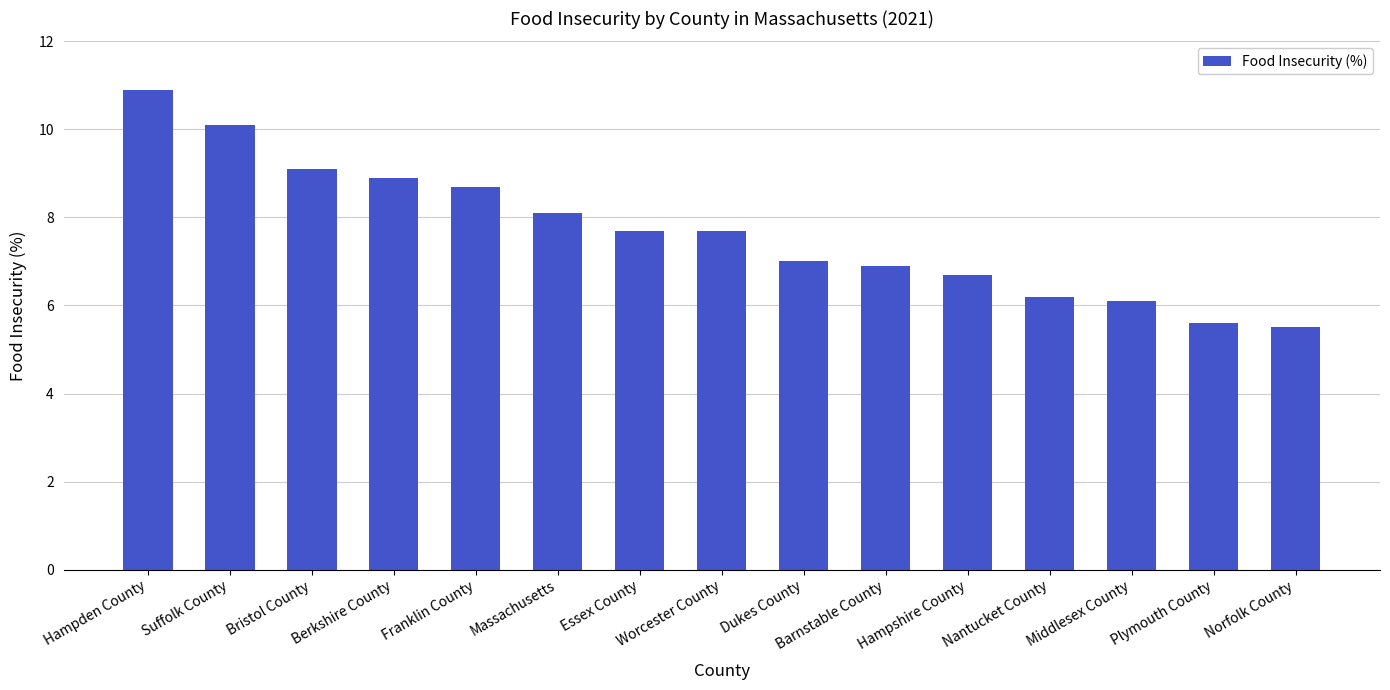

What is the change in value from Bristol County to Franklin County?

-0.4